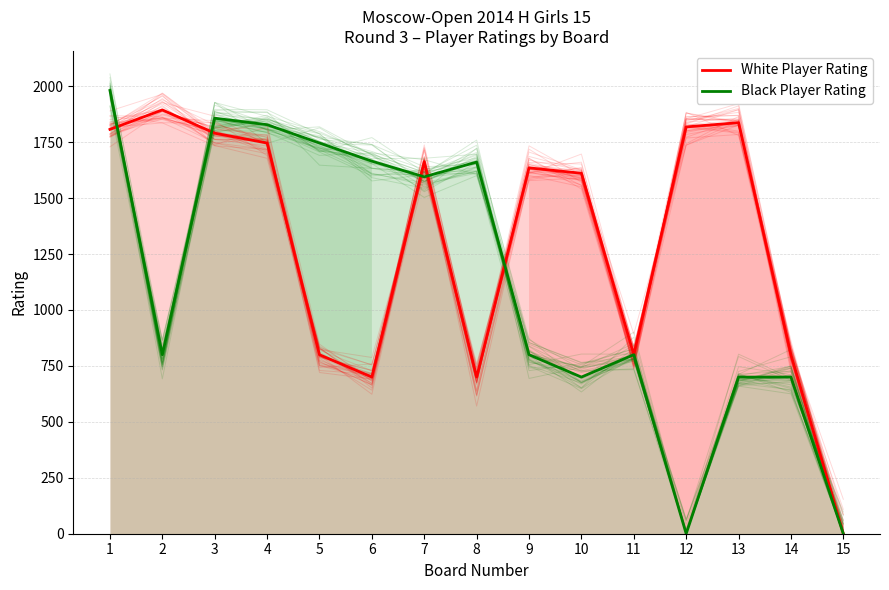

What is the maximum value shown in the chart?

1981